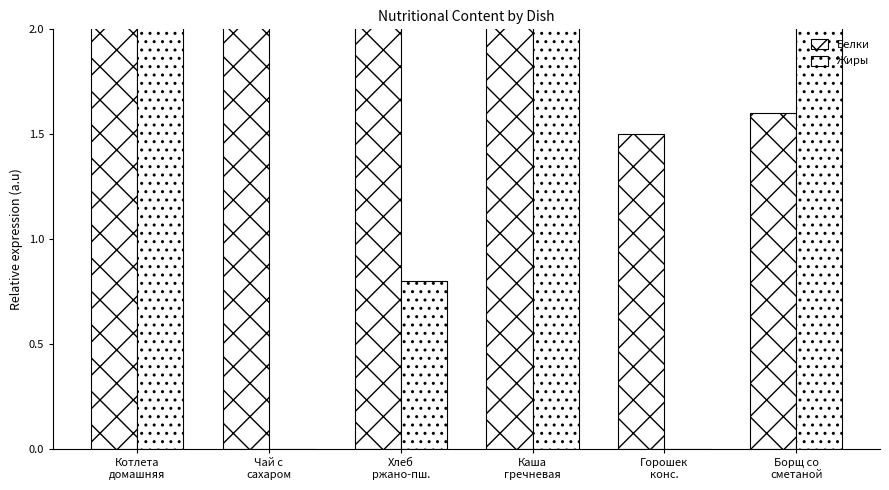

At Борщ со
сметаной, list the series in order from largest to smallest.

Жиры, Белки